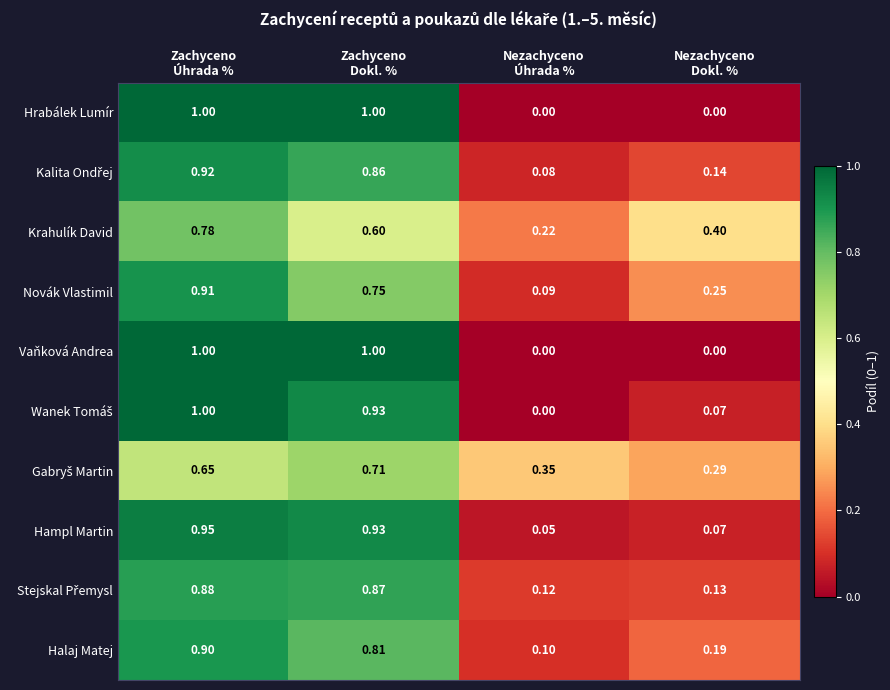

At which category is the sum across all series the highest?

Zachyceno
Úhrada %